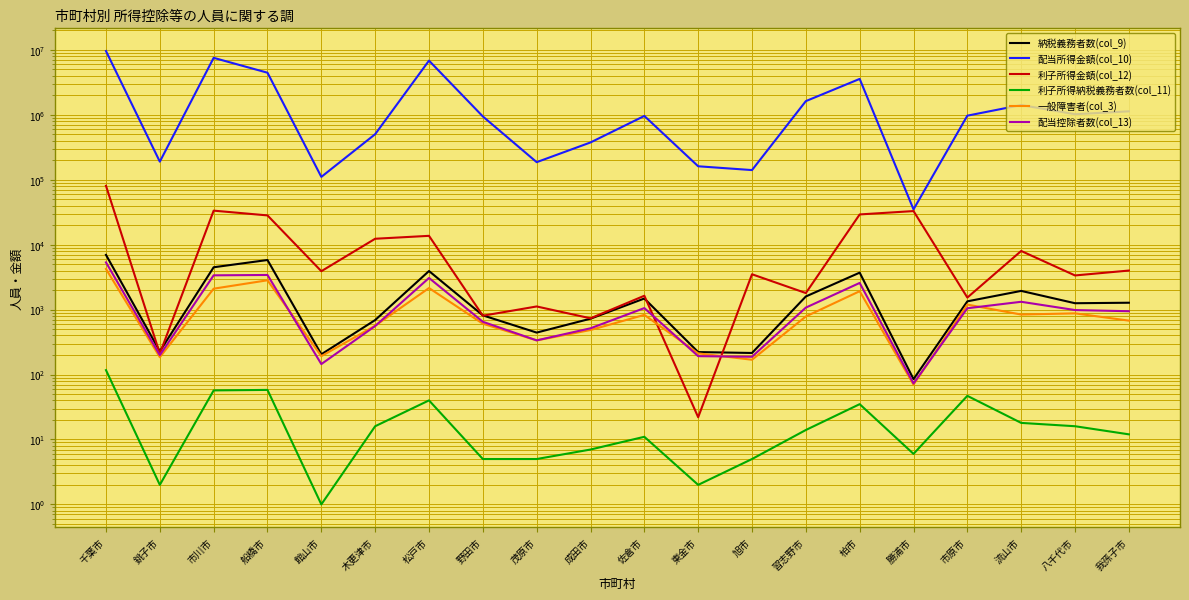

What is the smallest value displayed?

1